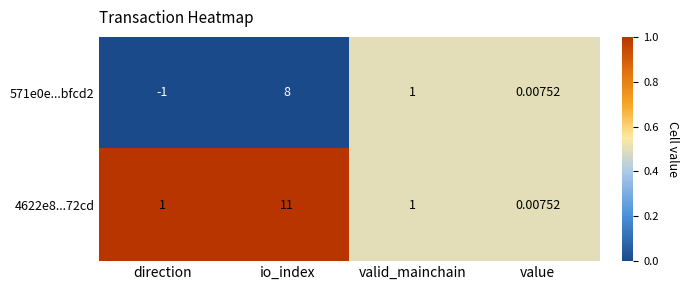

Which category has the highest value in the 571e0e...bfcd2 series?

io_index